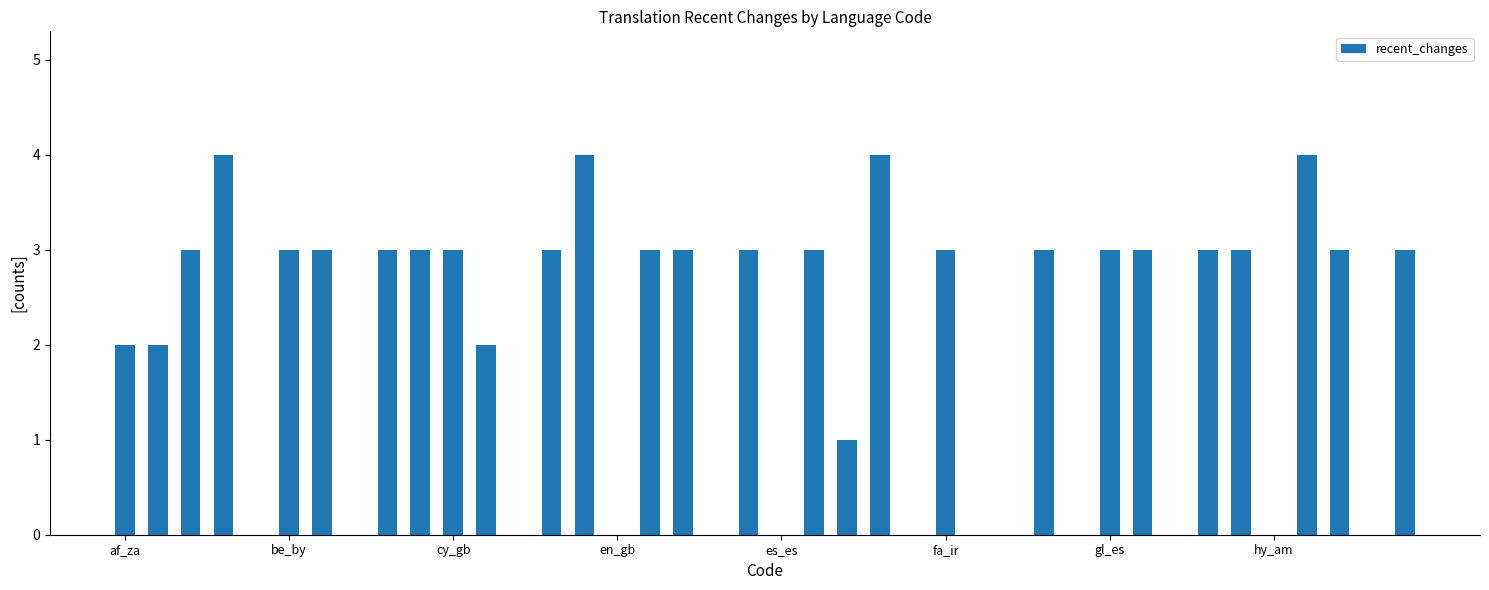

How many data points does each series have?

40